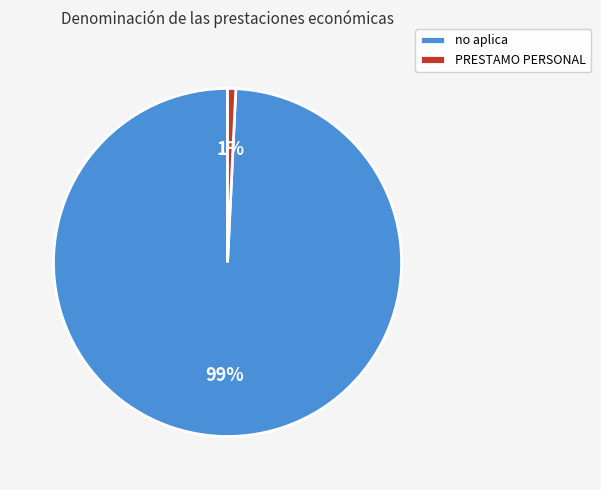

Combined, do no aplica and PRESTAMO PERSONAL account for over 50%?

Yes